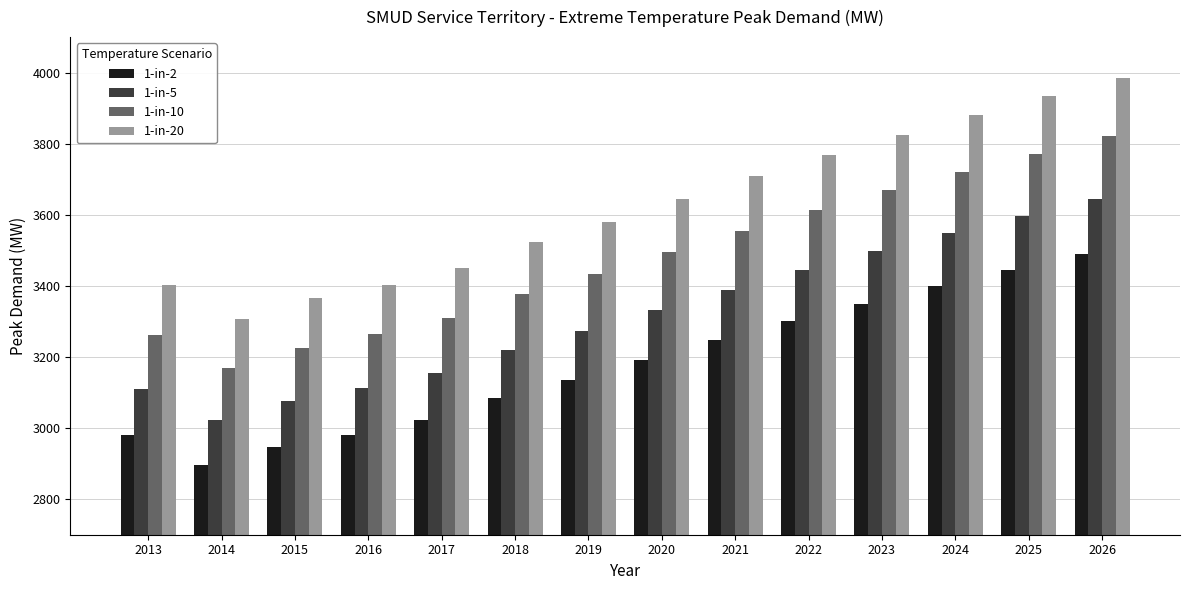

What is the difference between the 1-in-10 values at 2019 and 2015?

206.9